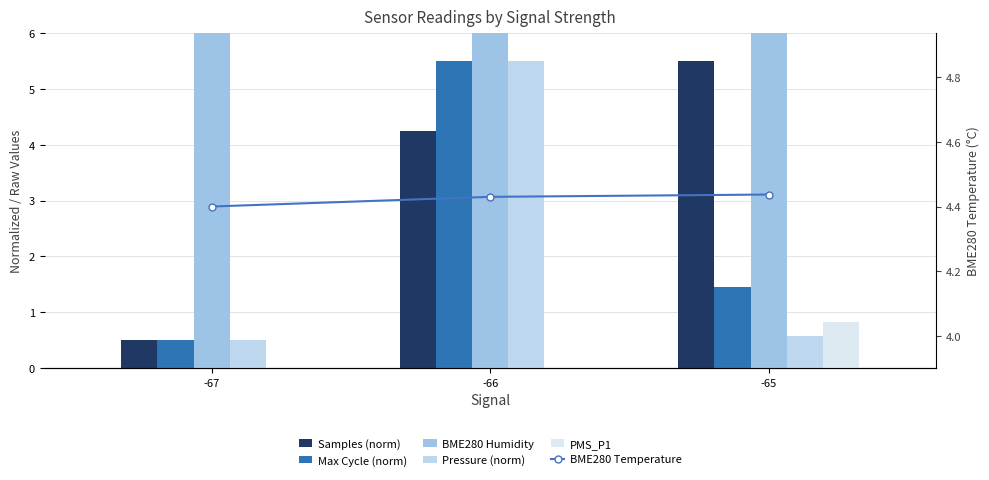

What is the difference between the BME280 Humidity values at -67 and -66?

0.2